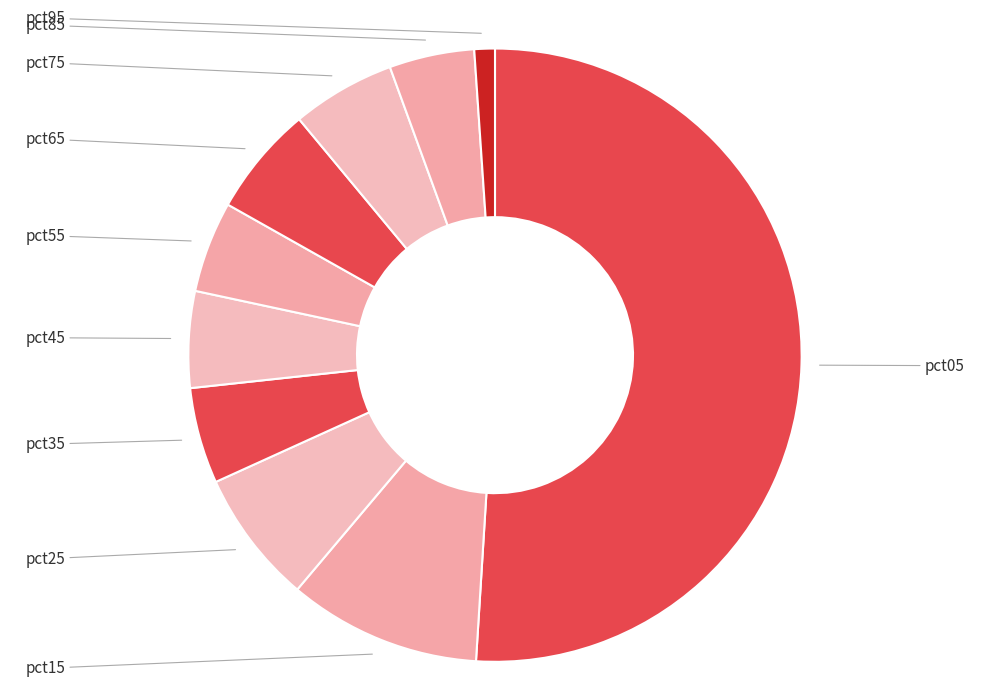

Rank the categories by value from lowest to highest.

pct95, pct85, pct55, pct35, pct45, pct75, pct65, pct25, pct15, pct05